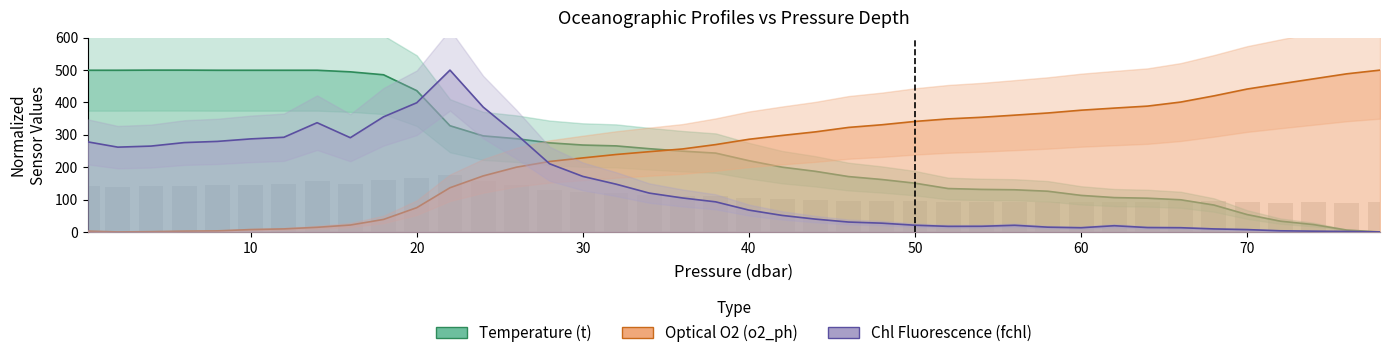

At 48.0, list the series in order from largest to smallest.

o2_t, t, fchl